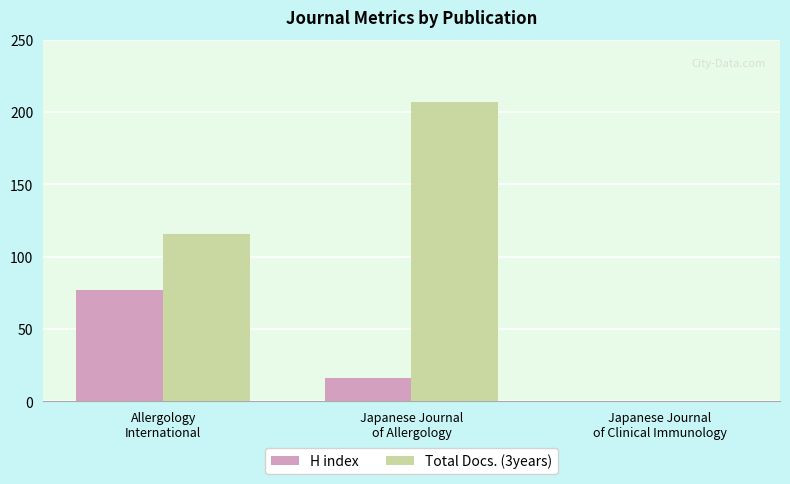

What is the maximum value for H index?

77